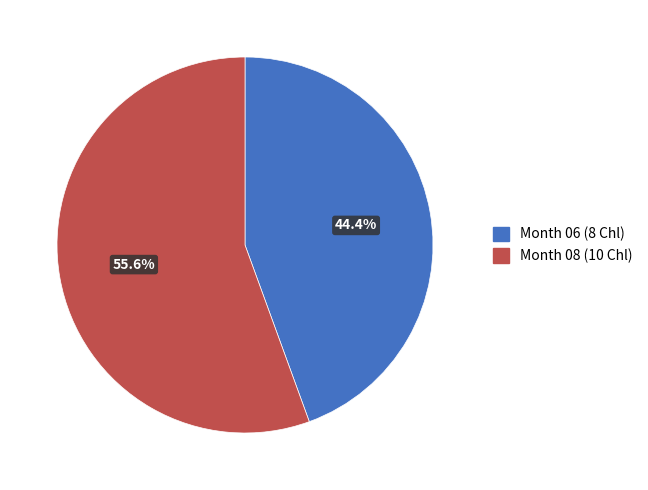

How many slices are in this pie chart?

2